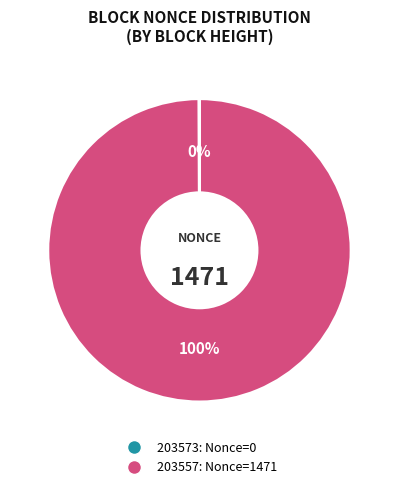

To the nearest percent, what is the average slice percentage?

50%